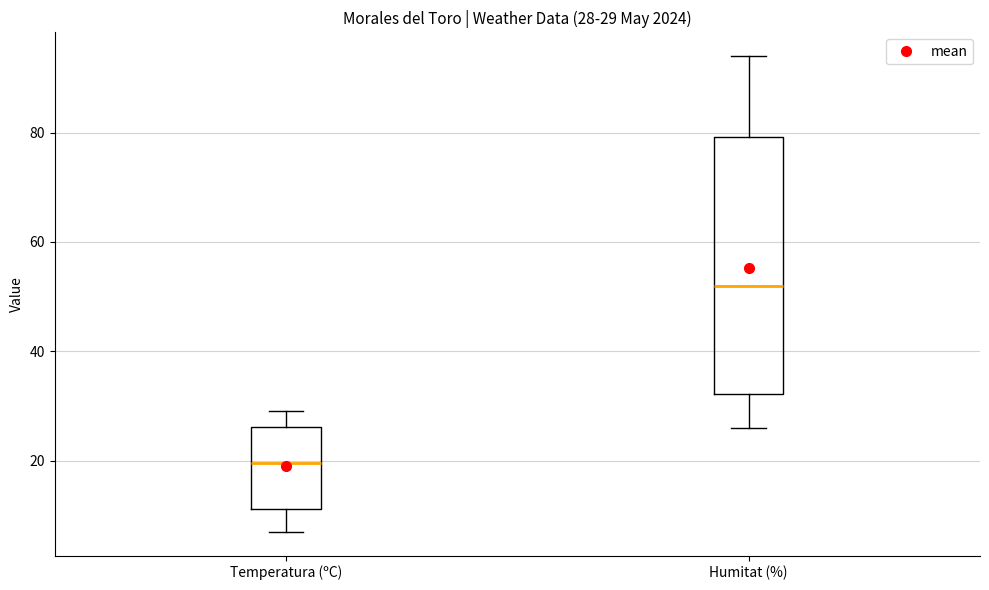

Which box is the tallest, from its lower edge to its upper edge?

Humitat (%)